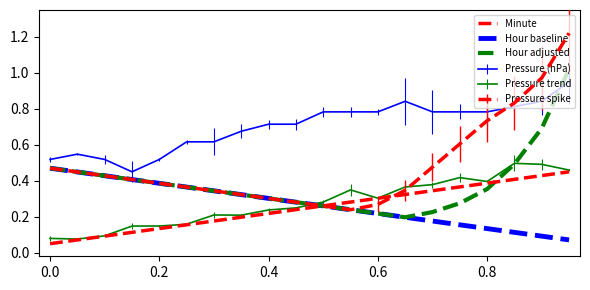

Is this an area chart (filled region under the line)?

No